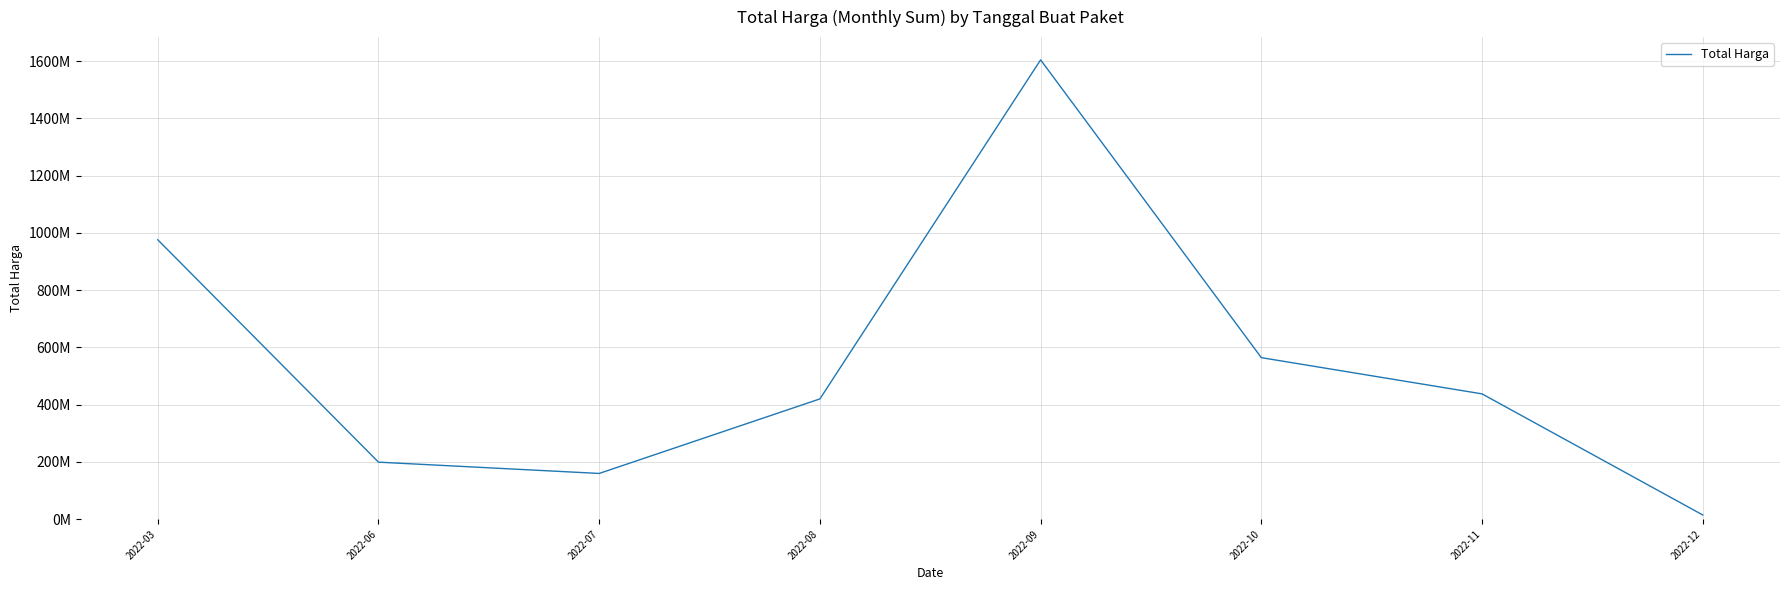

At which label is the value closest to 809454500?

2022-03